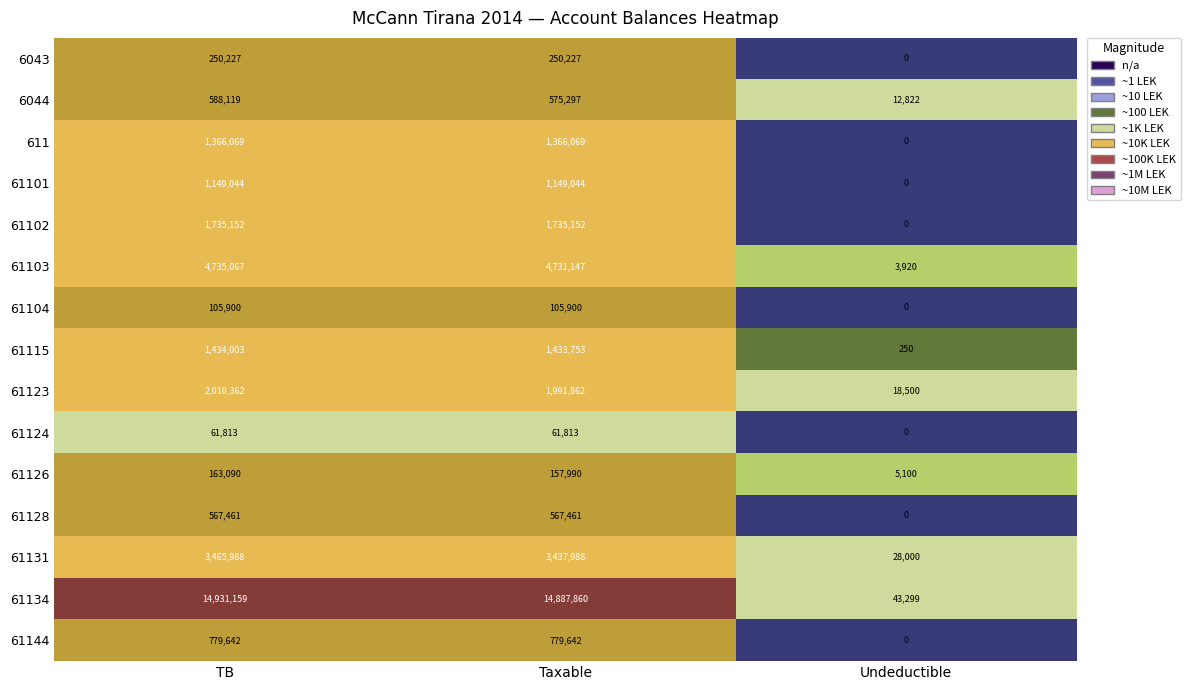

True or false: 61144 has a value of 349205 at Taxable.

False